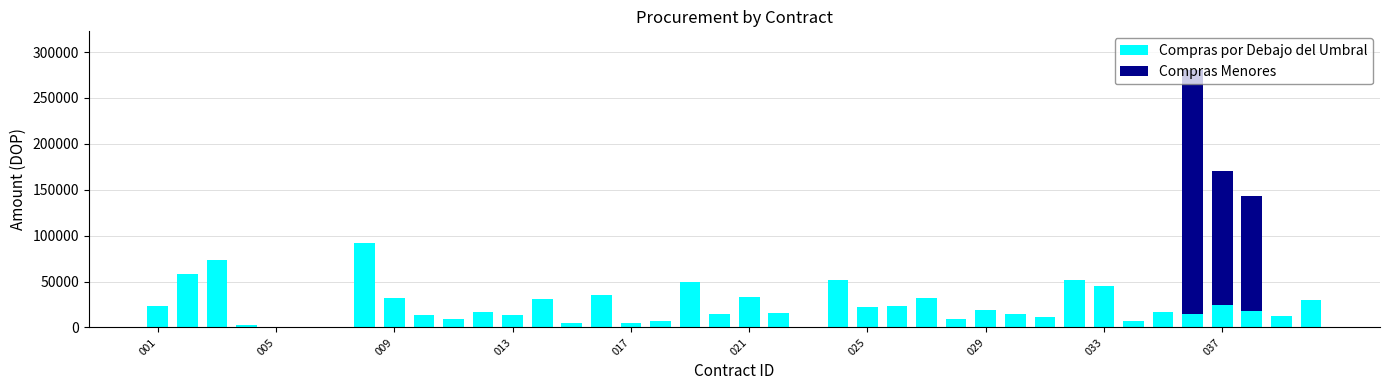

What is the maximum value for Compras por Debajo del Umbral?

91750.9